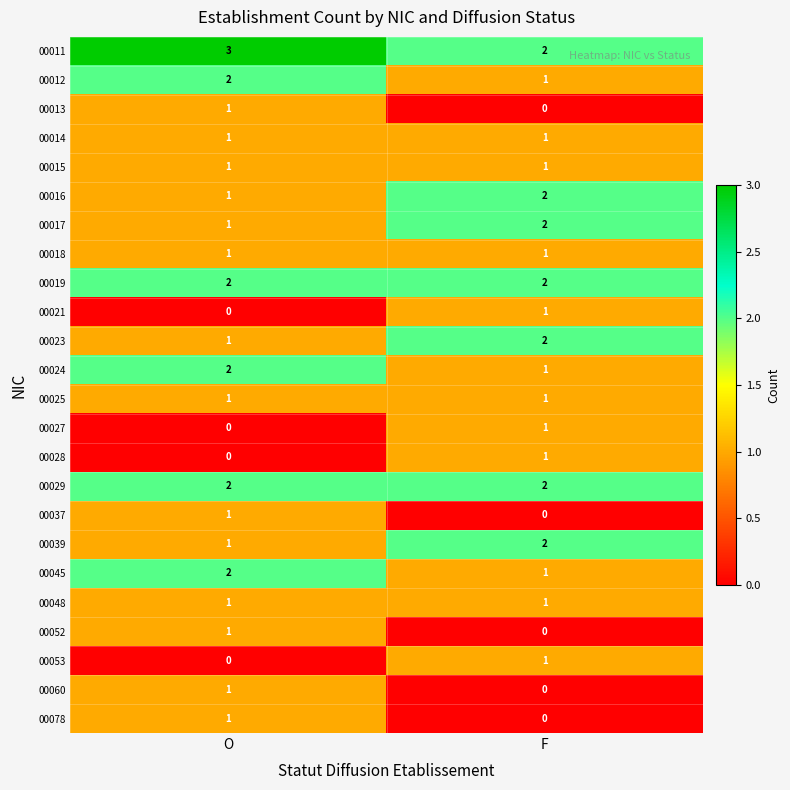

True or false: 00048 has a value of 1 at F.

True